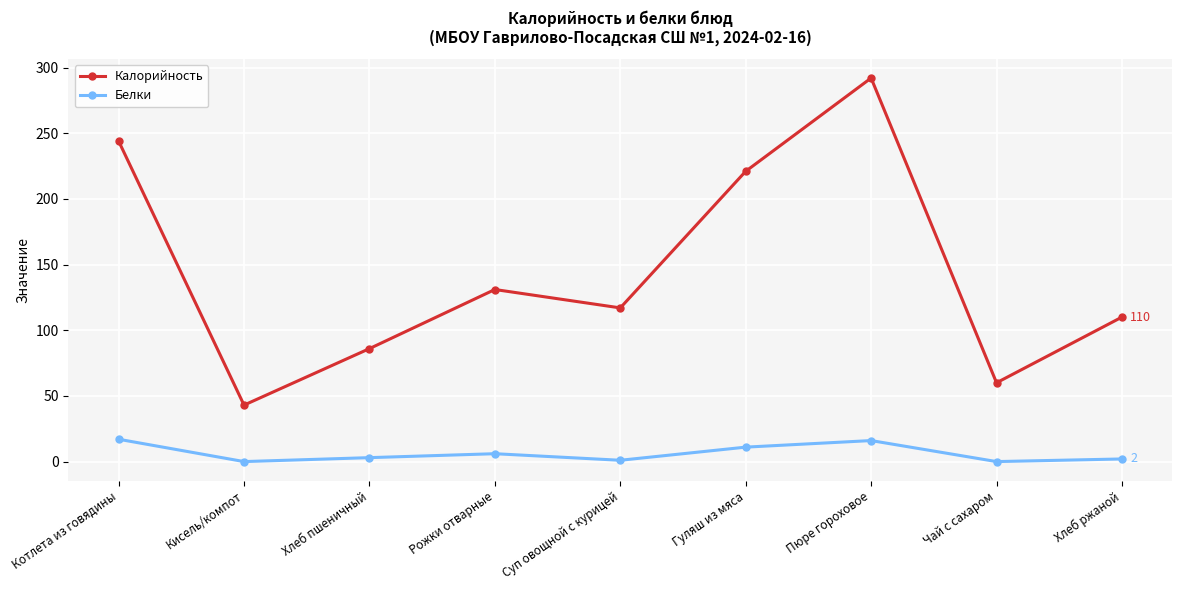

Which category has the lowest value in the Калорийность series?

Кисель/компот